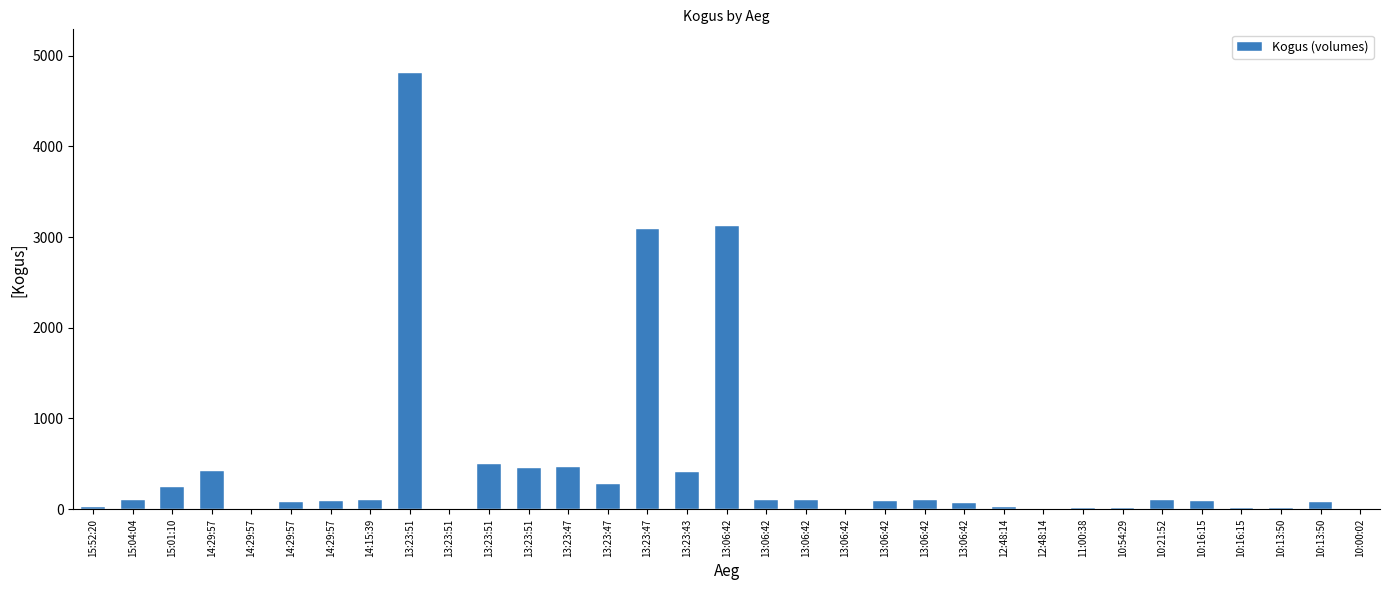

Which category has the lowest value across all series?

14:29:57